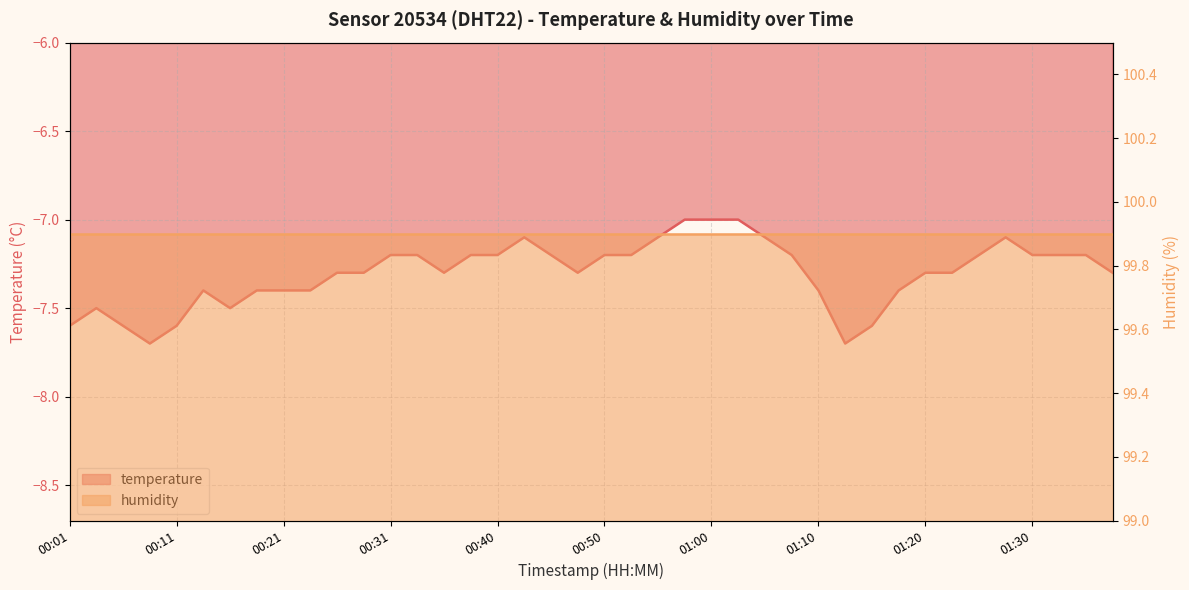

What is the sum of all values?

-292.1